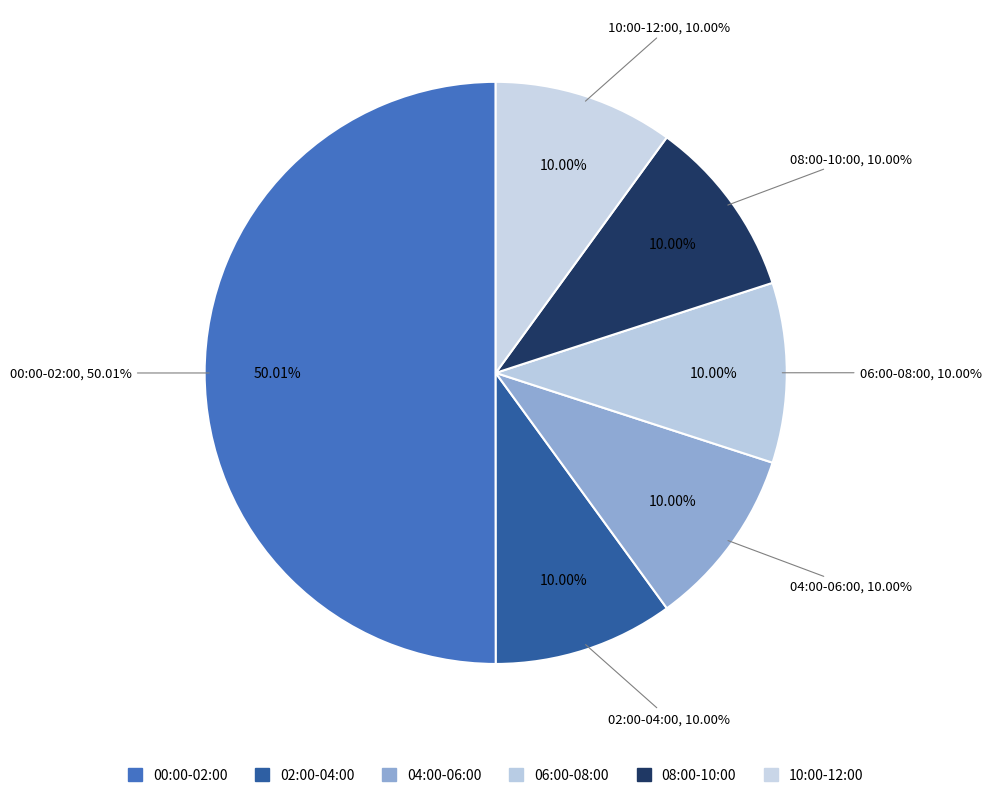

Does 29 represent more than half of the total?

No